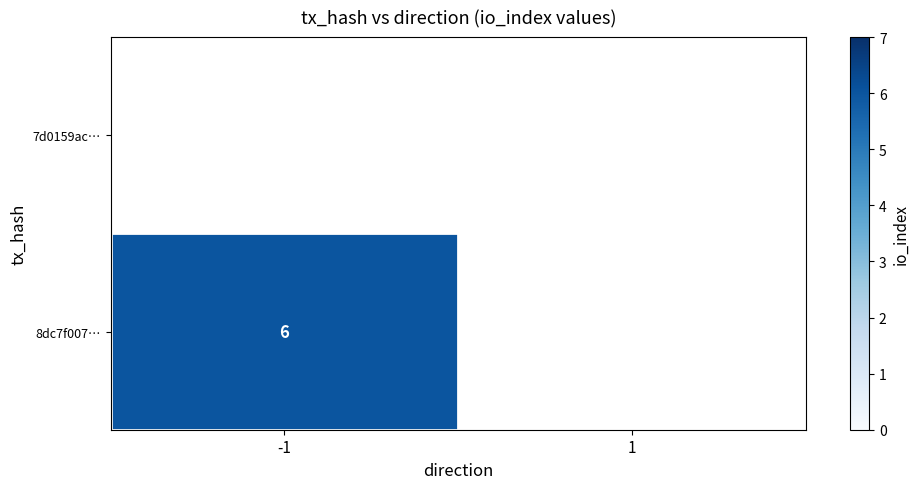

How many positive values does the 8dc7f007… series have?

1